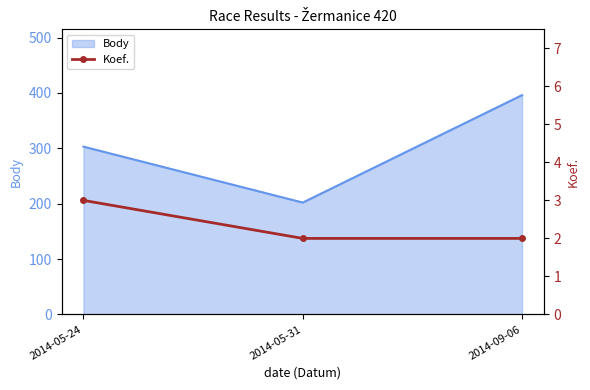

Does the chart have visible grid lines?

No